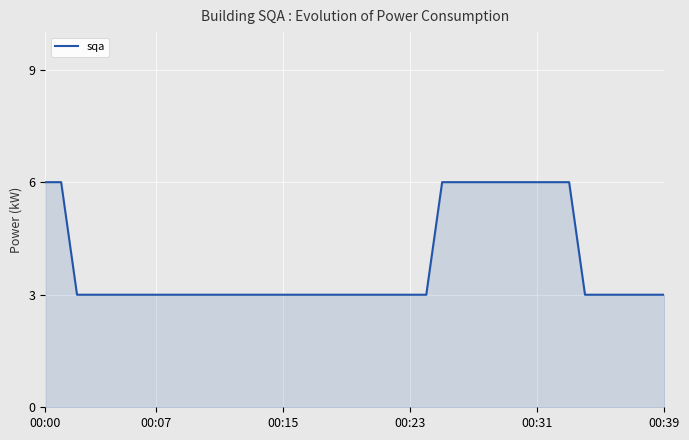

How many distinct data groups are displayed?

1